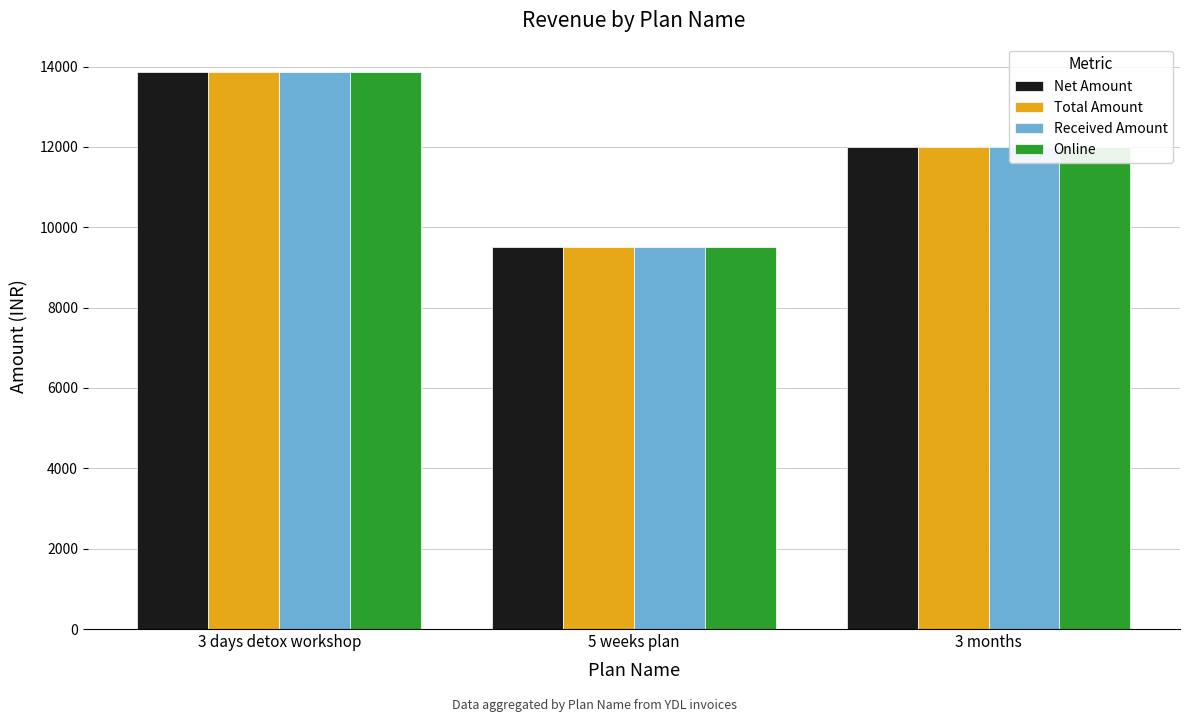

Count the Net Amount values in the range 9500 to 13875.

3